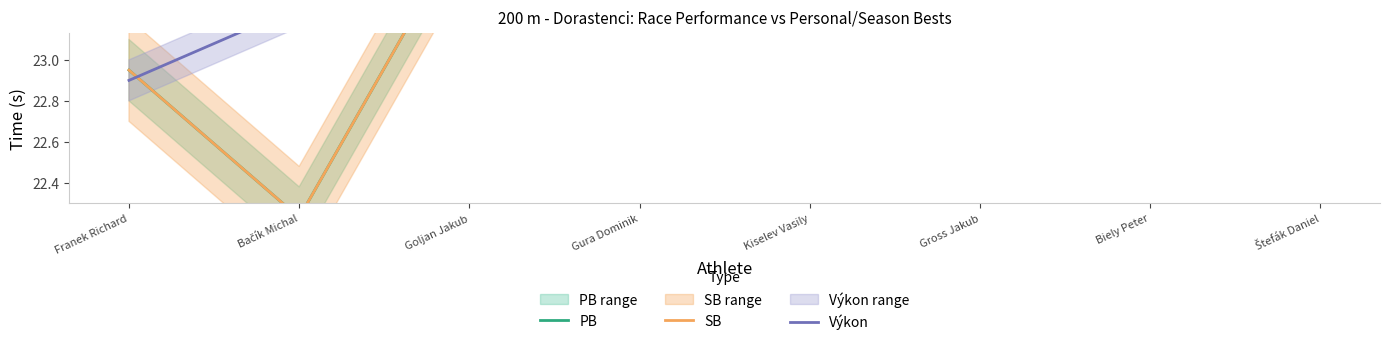

Which series changed the most between Bačík Michal and Biely Peter?

PB